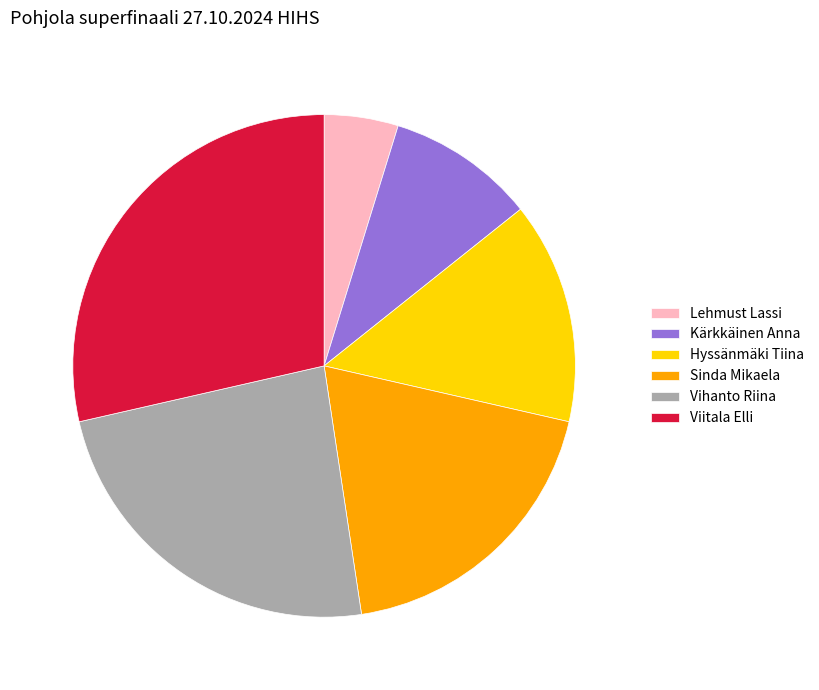

Is it true that Viitala Elli is 15% of the pie?

False